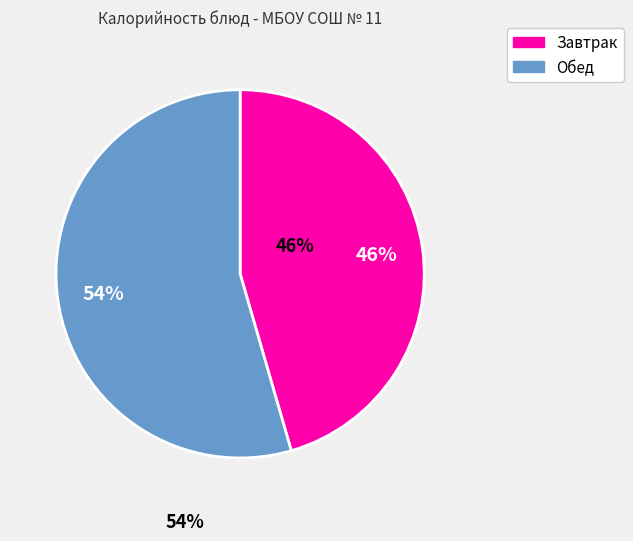

Approximately how many times larger is the value at Обед compared to Завтрак?

1.2